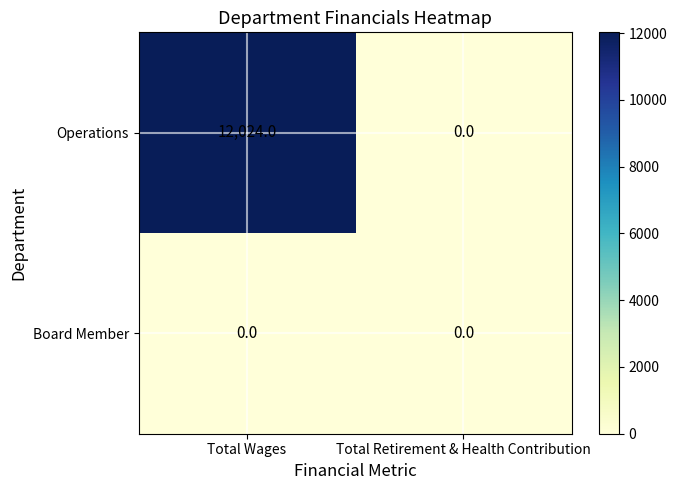

Rank the series by their maximum value, from lowest to highest.

Board Member, Operations